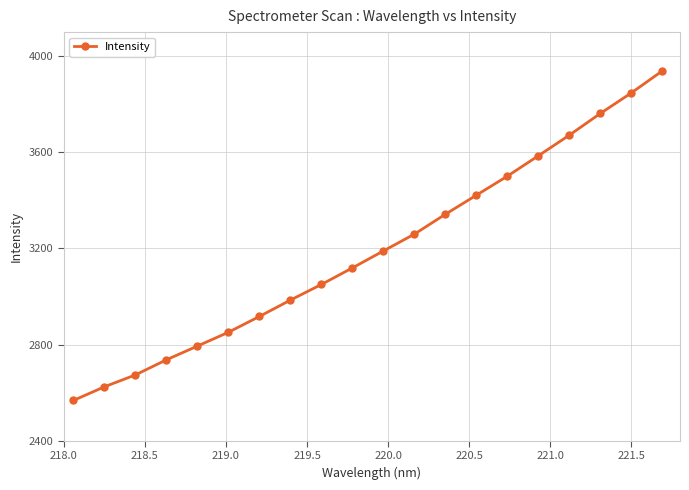

What is the average value?

3191.8